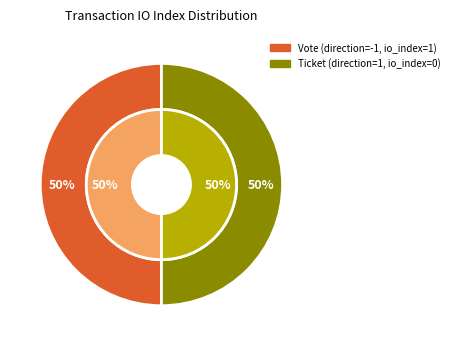

Which has a higher value, Vote (io_index=1) or Ticket (io_index=0)?

Vote (io_index=1)